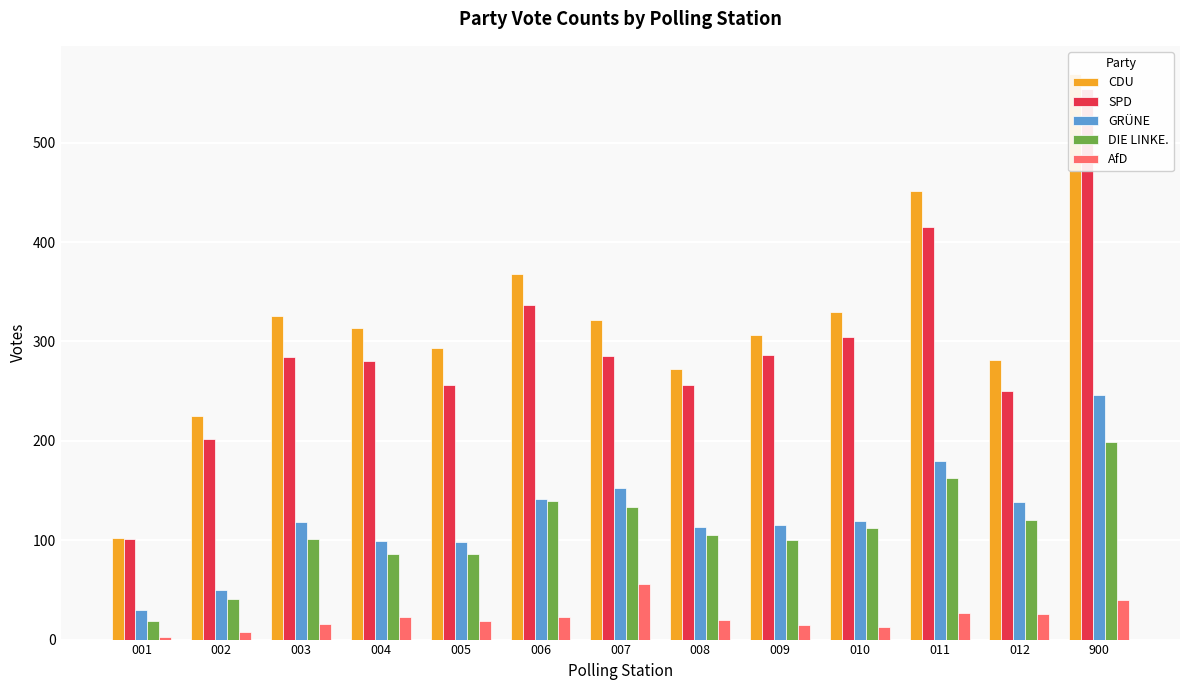

Is the value of GRÜNE at 001 greater than the value of AfD at 010?

Yes